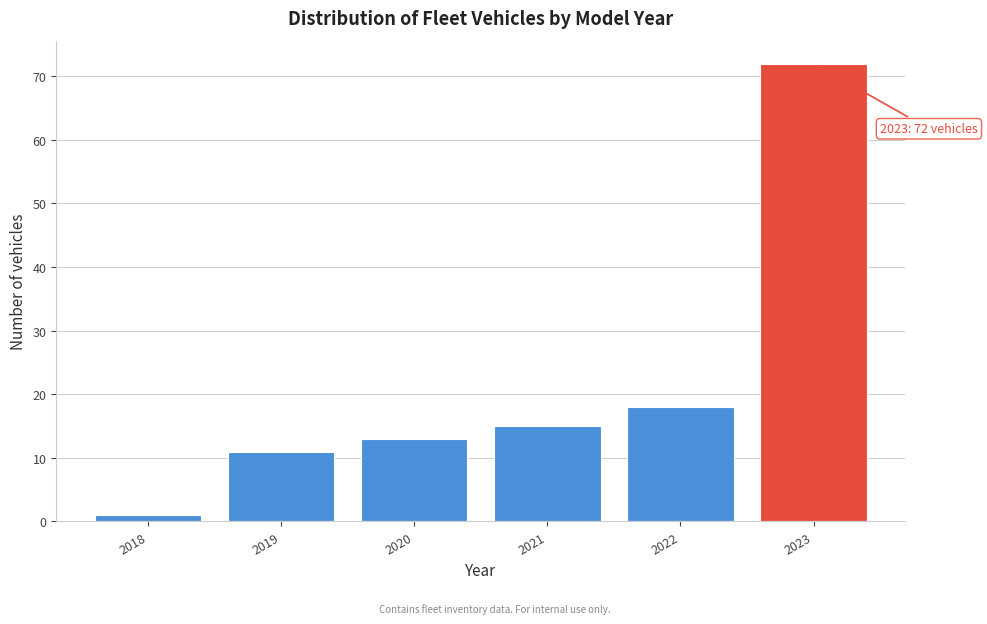

Reading left to right, transcribe all the data shown in this chart.

1	11	13	15	18	72